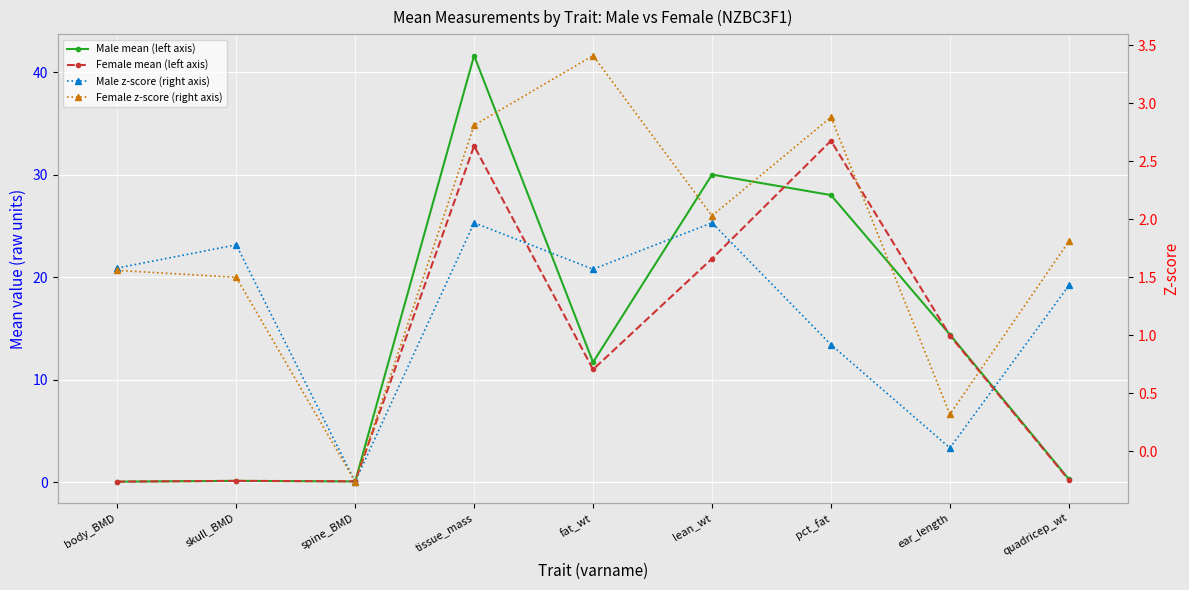

What is the spread (max minus min) of values at ear_length?

14.4